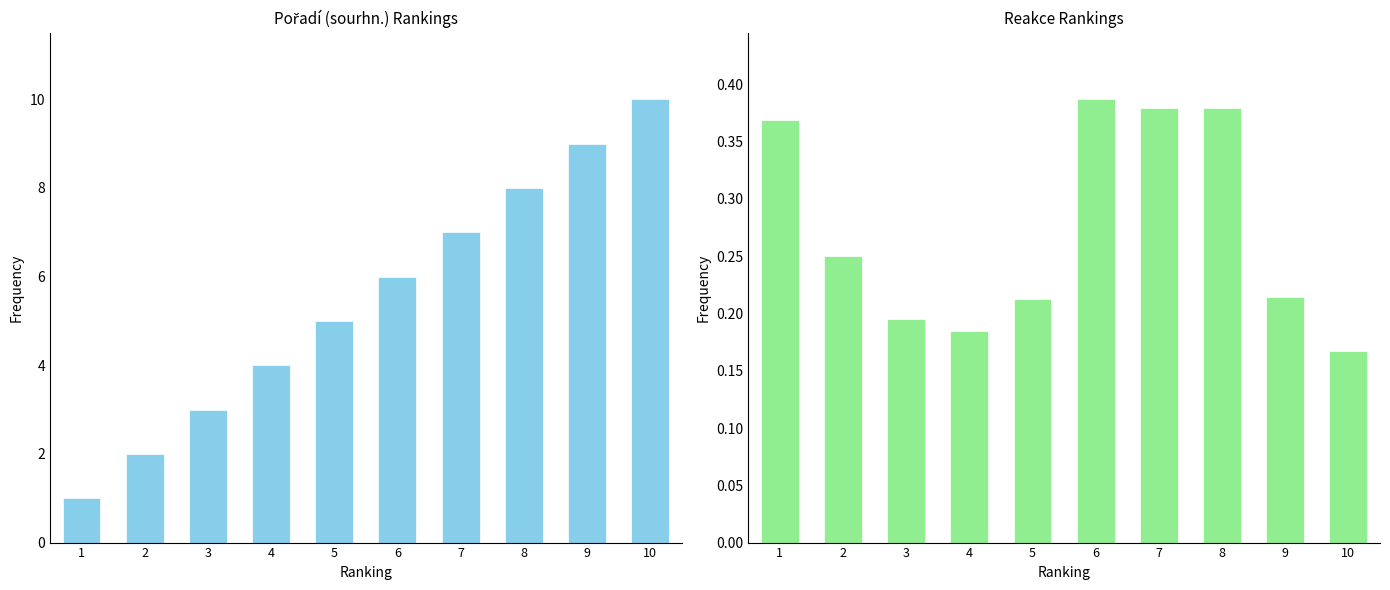

What is the maximum value shown in the chart?

10.0